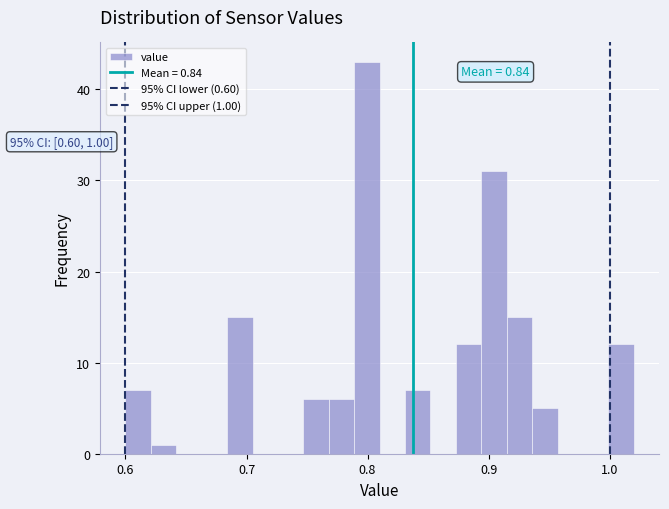

Around what value on the x-axis is the tallest bar? Give the approximate position of its centre, as read against the axis.

0.80